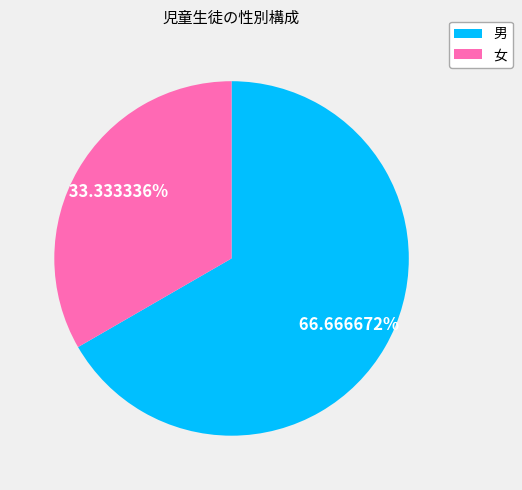

What is the majority slice?

男